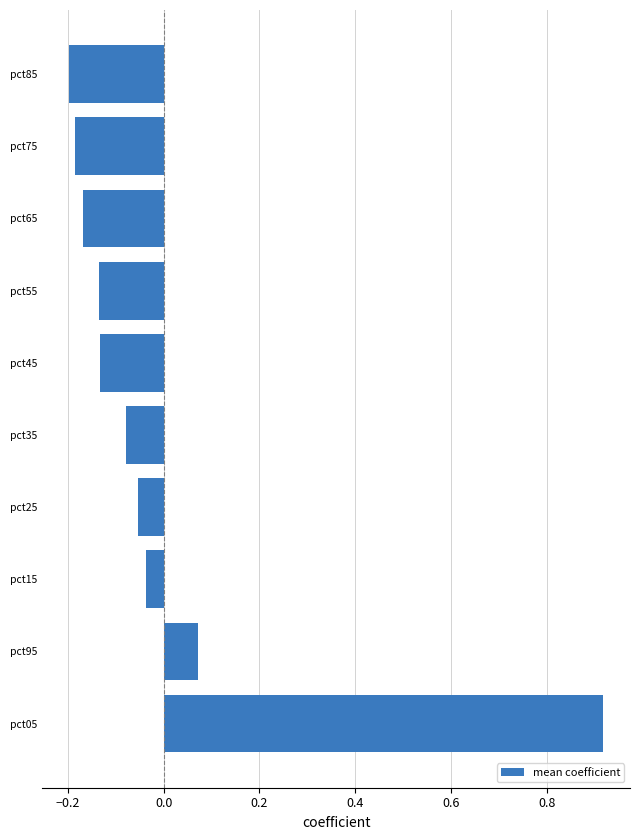

What is the sum of the values at pct75 and pct55?

-0.3